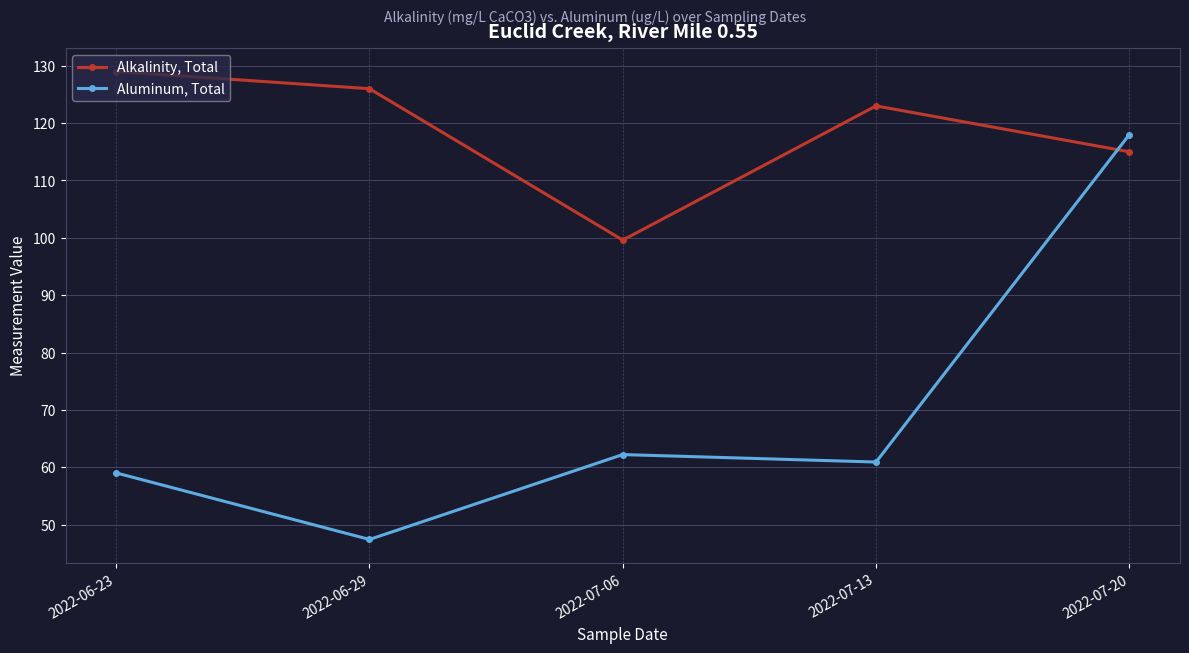

What is the spread (max minus min) of values at 2022-07-13?

62.1